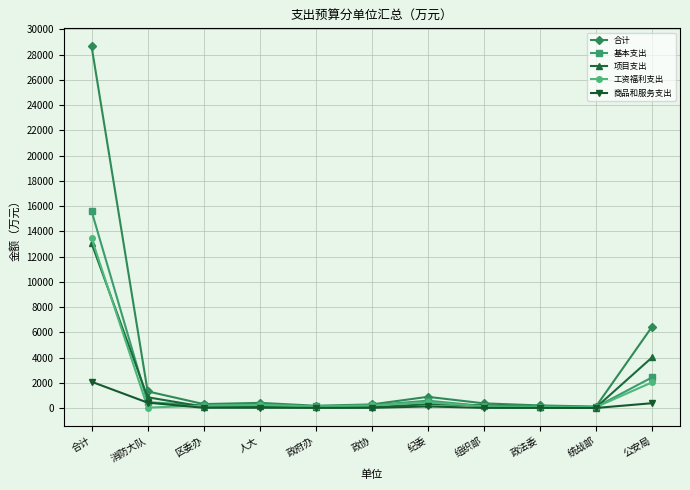

The 基本支出 series shows 2429.0 at 公安局. True or false?

True